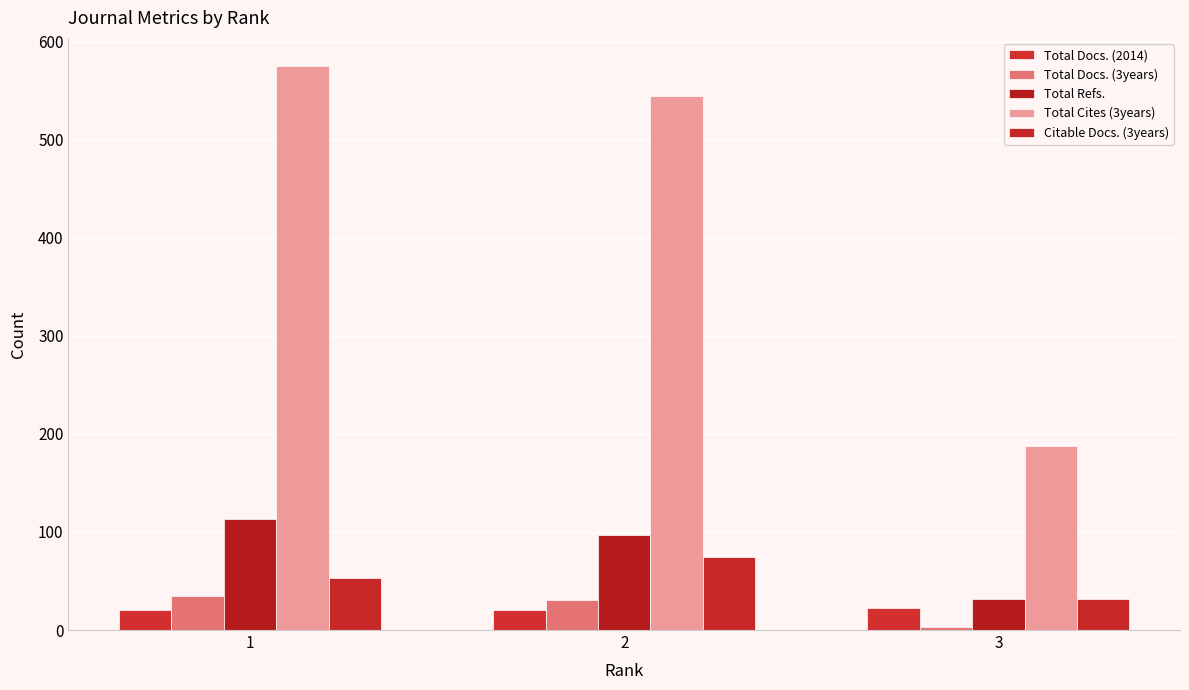

Rank the categories by Total Cites (3years) value from lowest to highest.

3, 2, 1